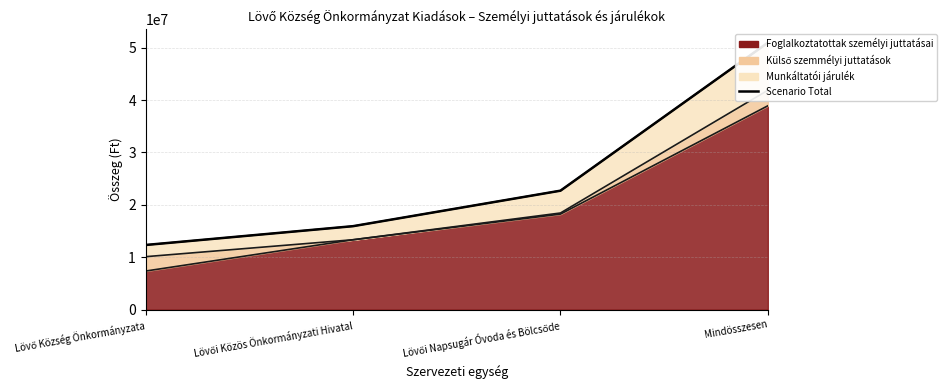

Count the number of values greater than 22696214.

1